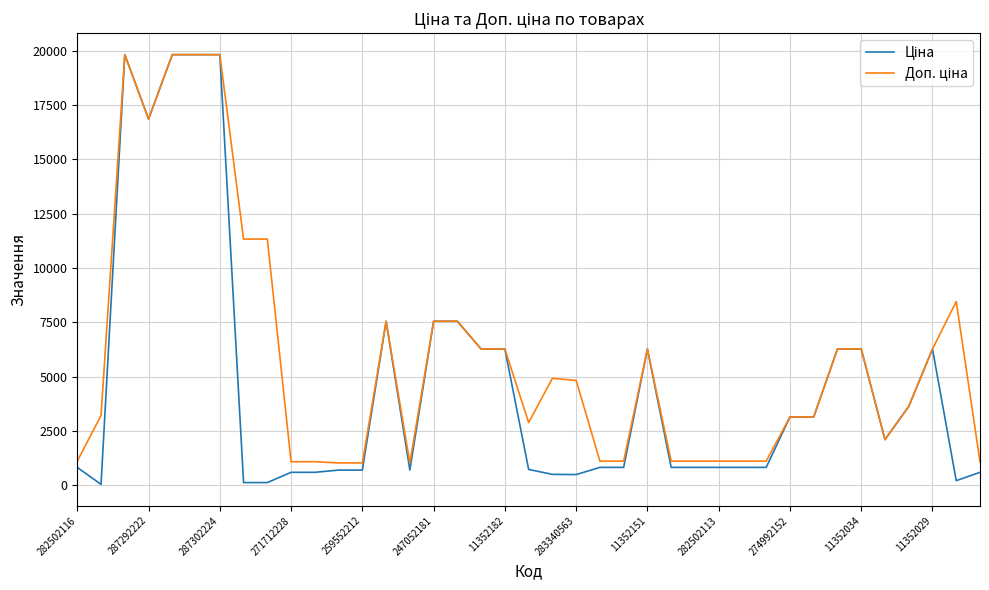

How many distinct data groups are displayed?

2